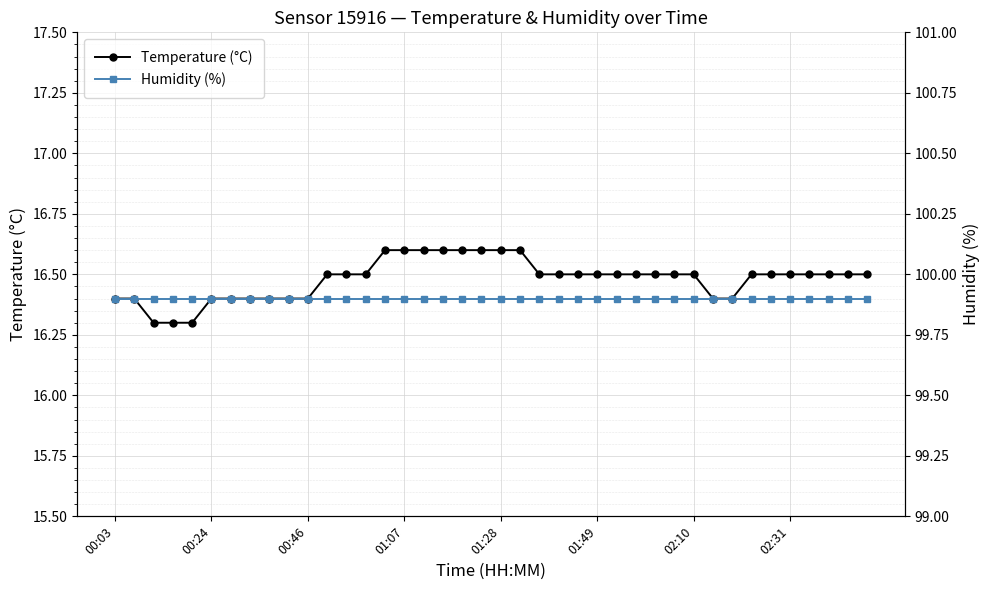

How many Temperature (°C) values are between 16 and 17?

40